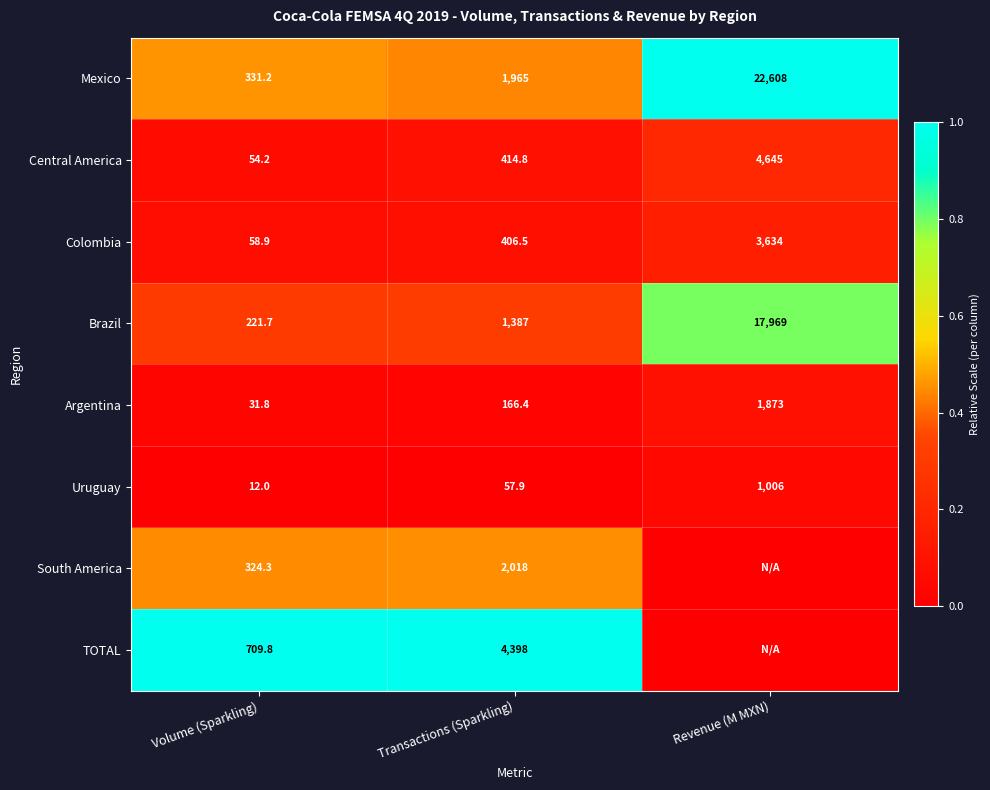

How many data points does each series have?

3